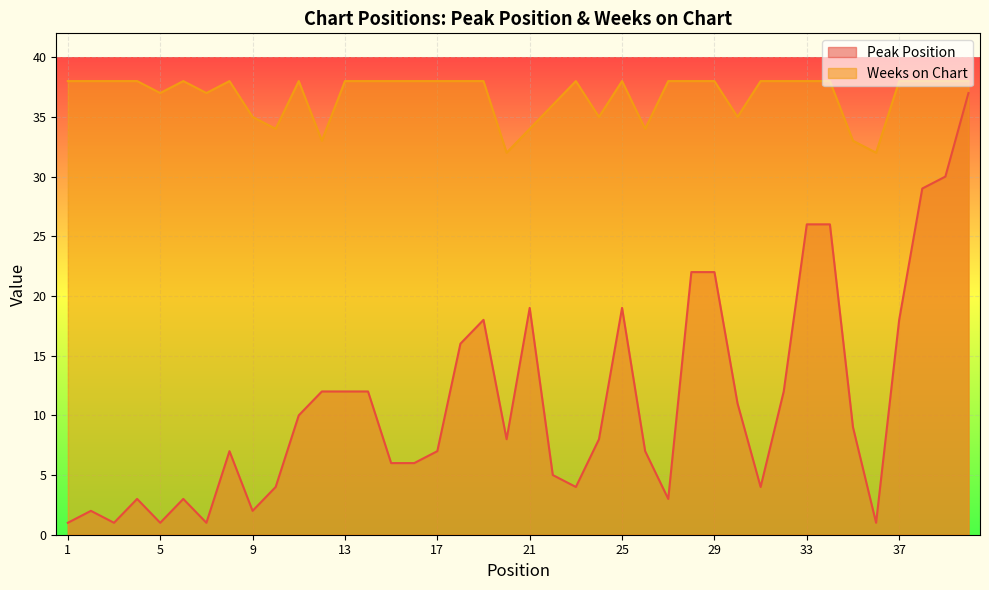

What is the difference between the Peak Position values at 33 and 20?

18